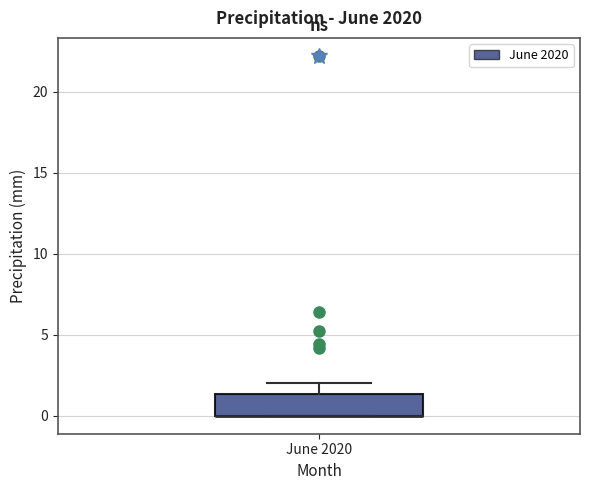

Transcribe this box plot: give where the median line is, the range the box spans, and where the two whiskers end, as read against the y-axis. The values are not printed on the chart, so give them approximately, as read against the axis.

median 0.0 (drawn on the box's lower edge), box 0.0 to 1.5, whiskers 0.0 to 2.0